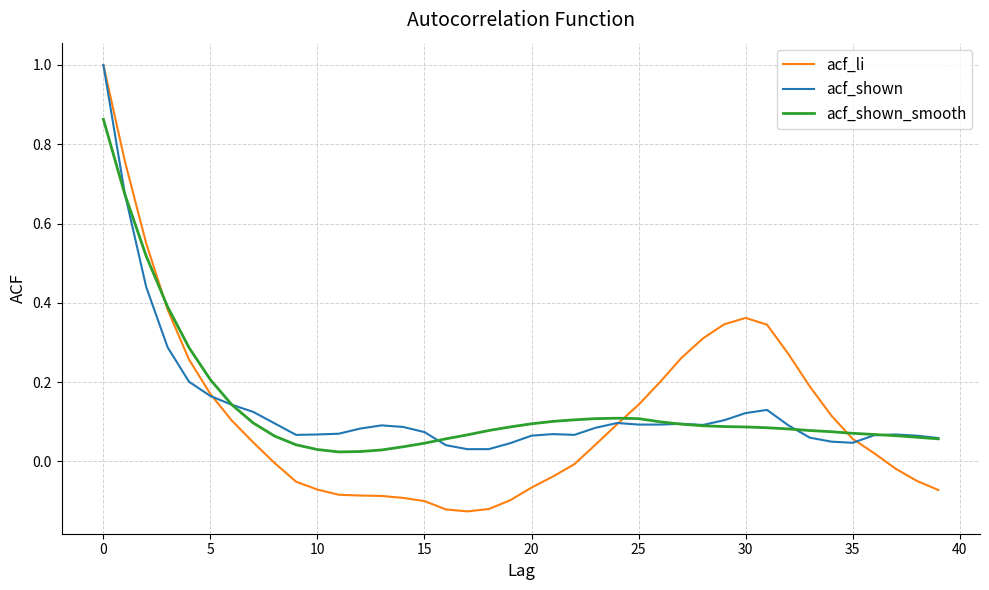

Which series has the widest spread of values?

acf_li